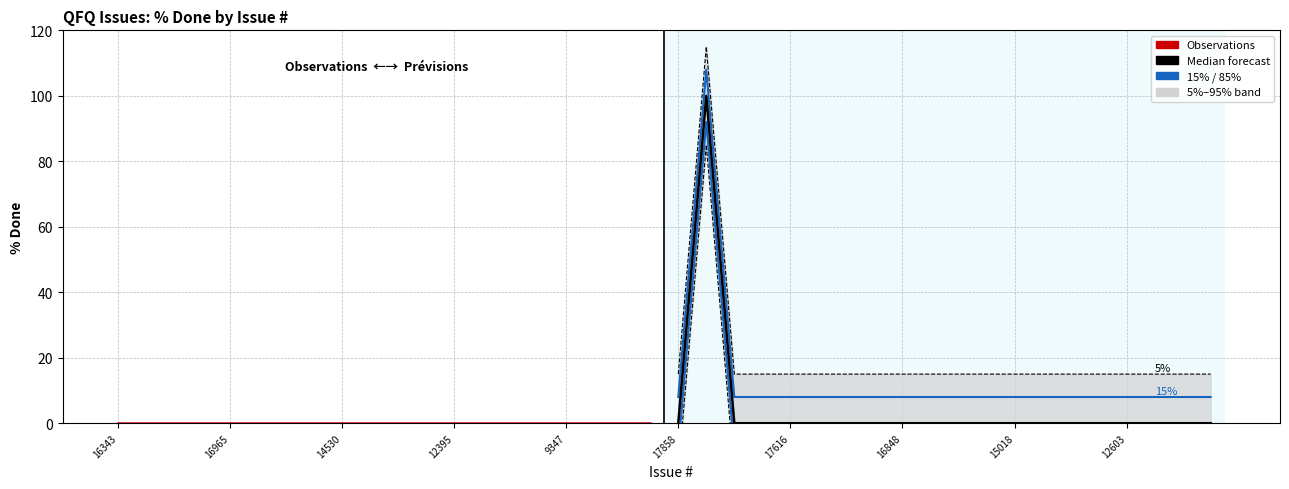

What is the difference between the maximum and minimum values in the Median forecast series?

100